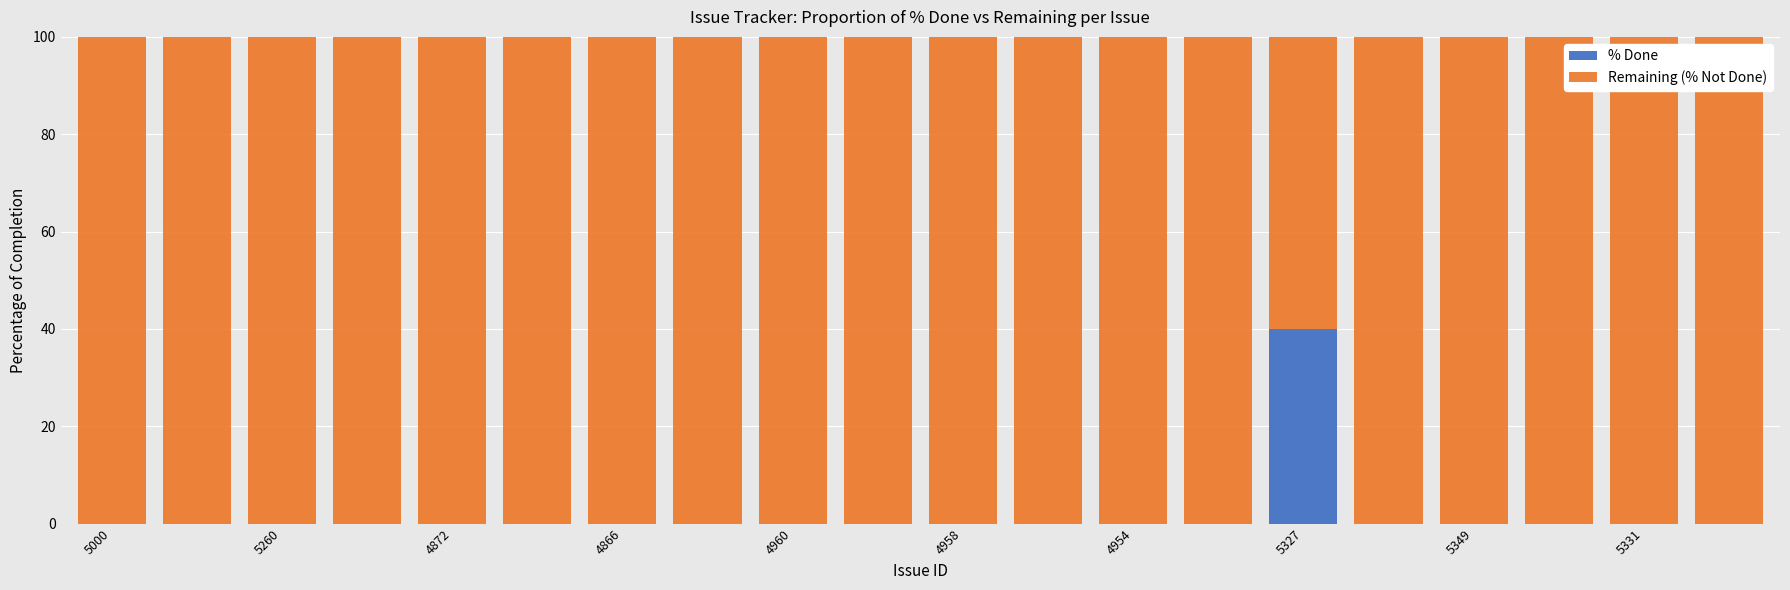

Count the number of categories in the chart.

20